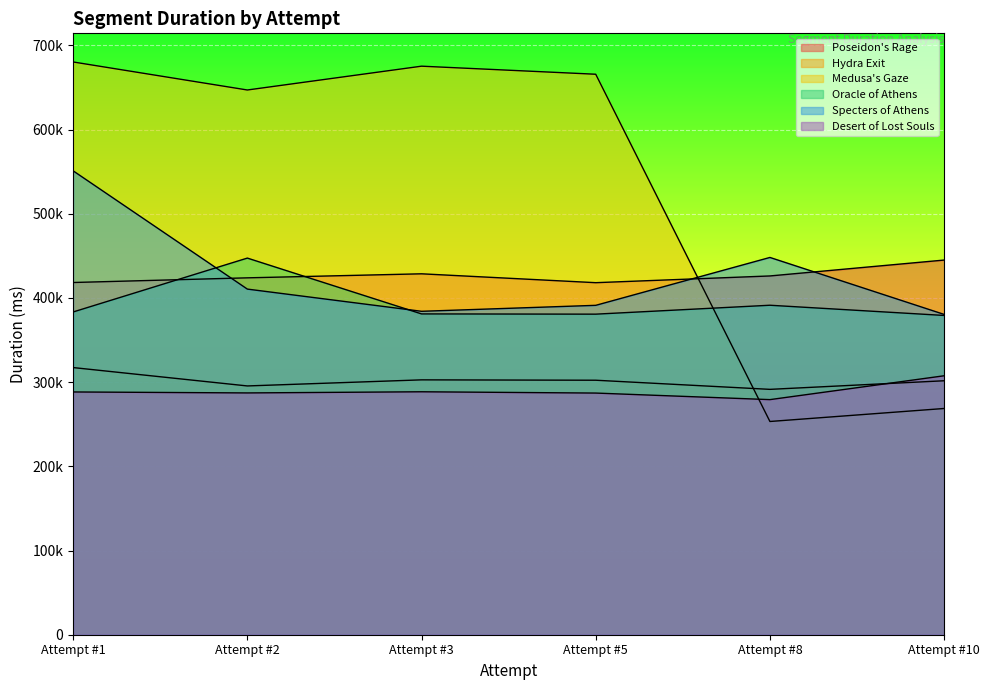

Which series has the widest spread of values?

Medusa's Gaze